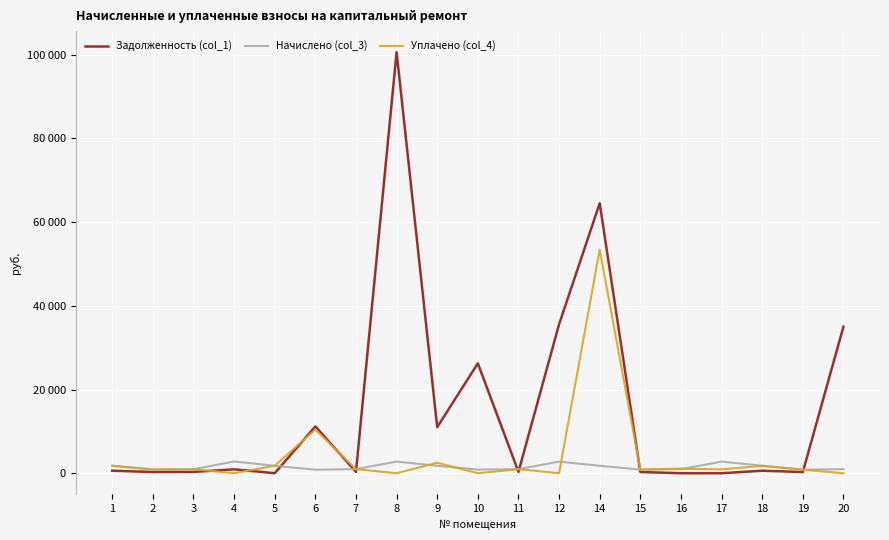

What are all the series names shown in the legend?

Задолженность (col_1), Начислено (col_3), Уплачено (col_4)